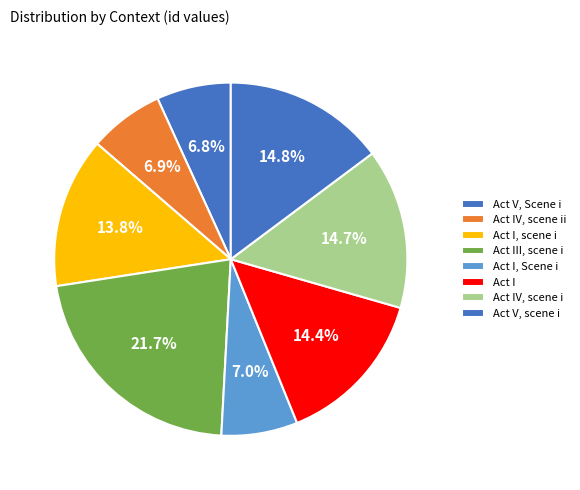

The Act I, Scene i slice represents 7% of the pie. True or false?

True